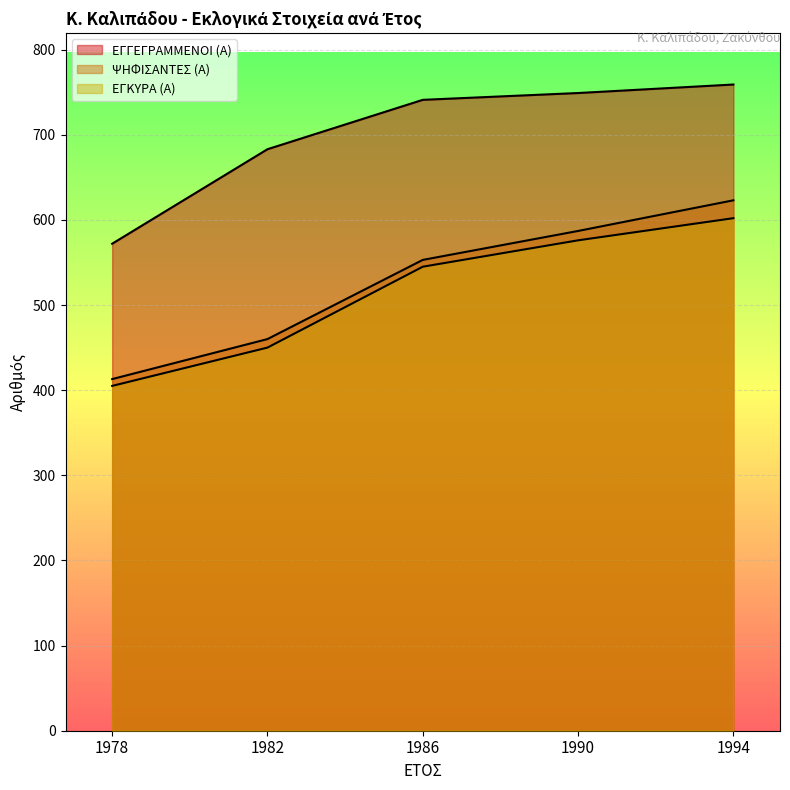

True or false: ΕΓΚΥΡΑ (Α) and ΕΓΓΕΓΡΑΜΜΕΝΟΙ (Α) intersect in this chart.

False